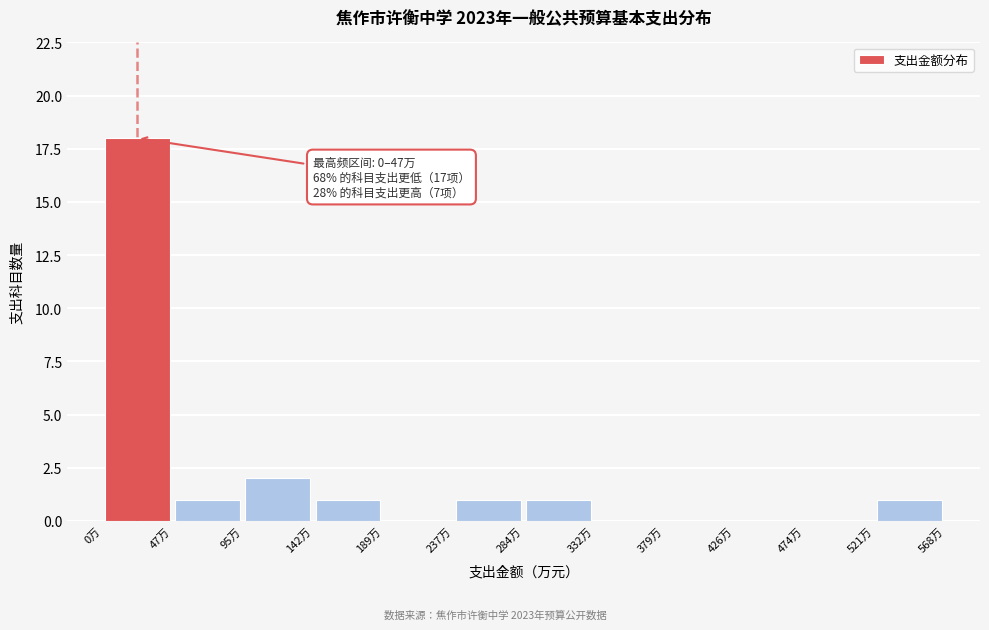

Over which range of the x-axis is the bar tallest?

0 to 45